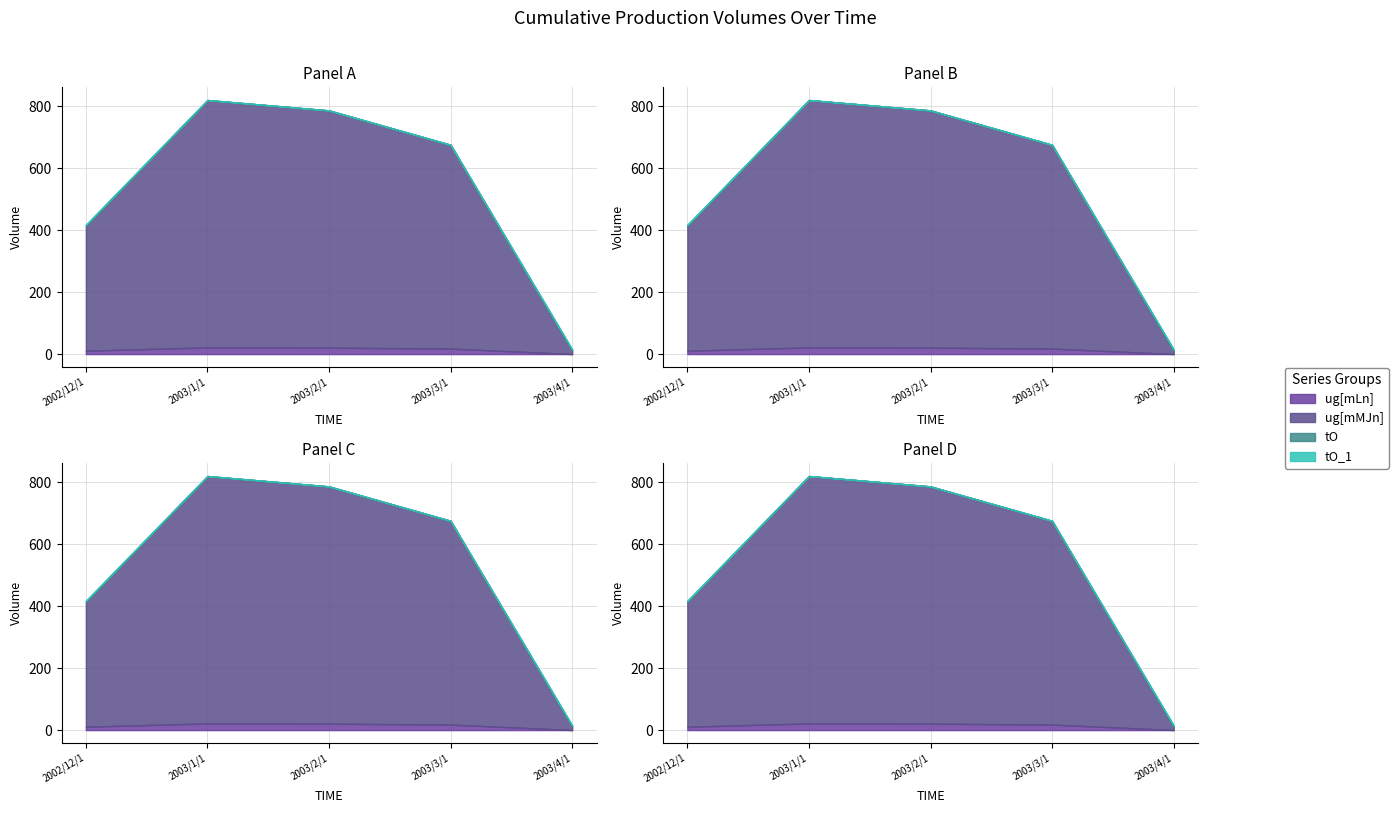

The tO series shows -1.0 at 2003/2/1. True or false?

False